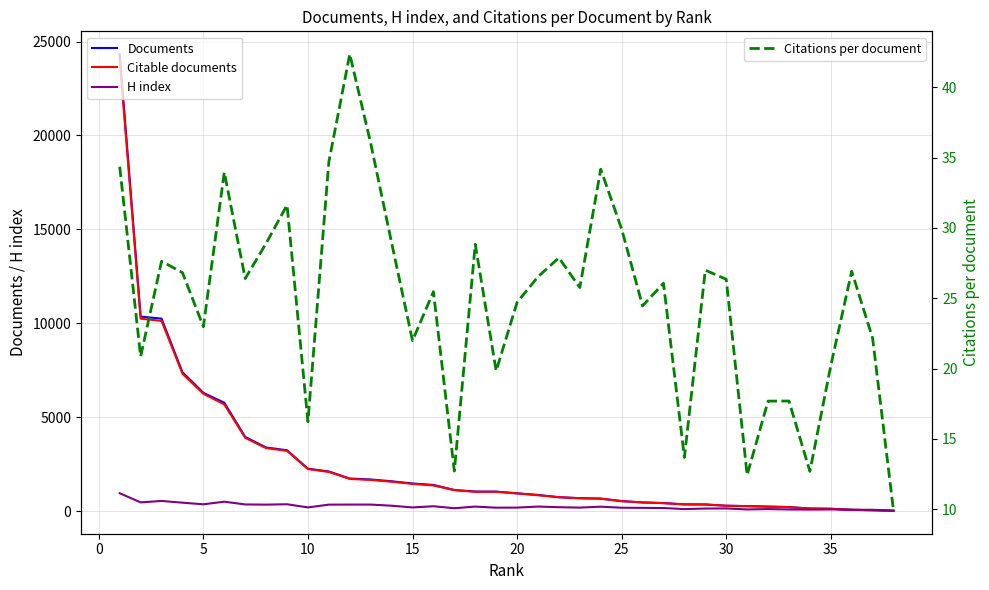

What is the maximum value for Citations per document?

42.4